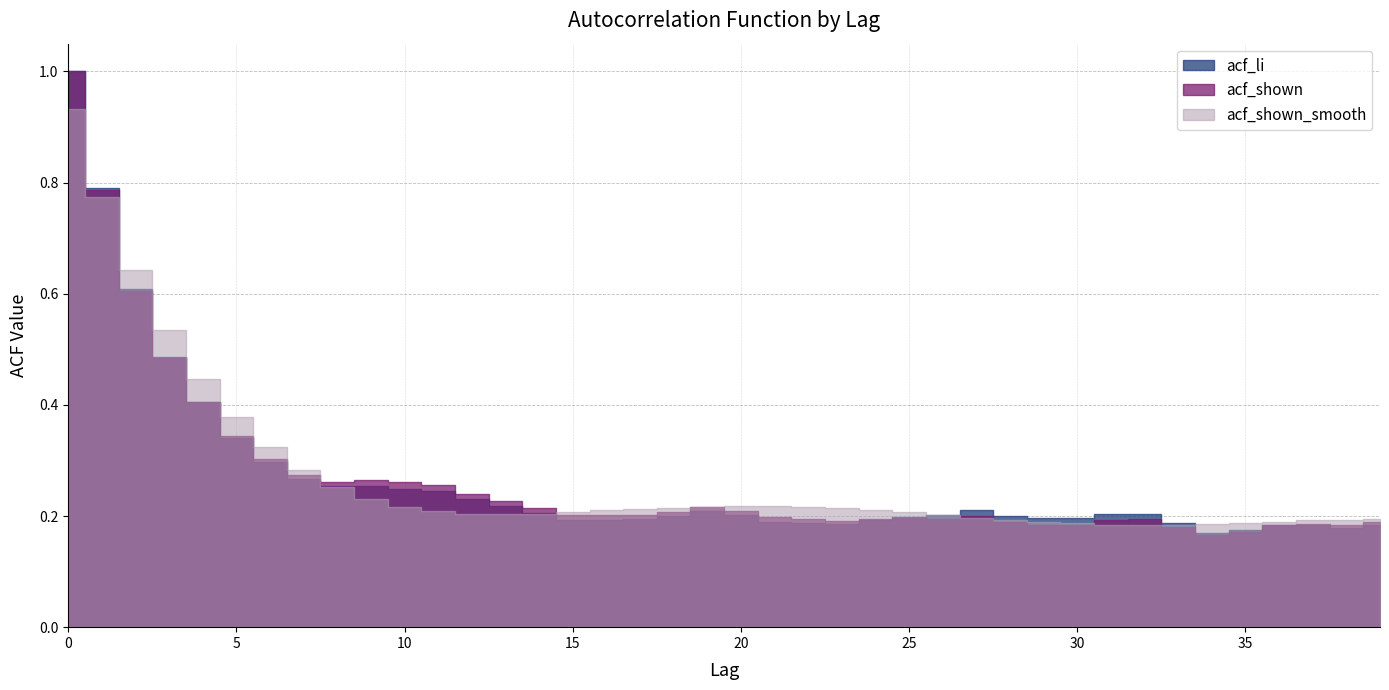

Which series has the widest spread of values?

acf_shown